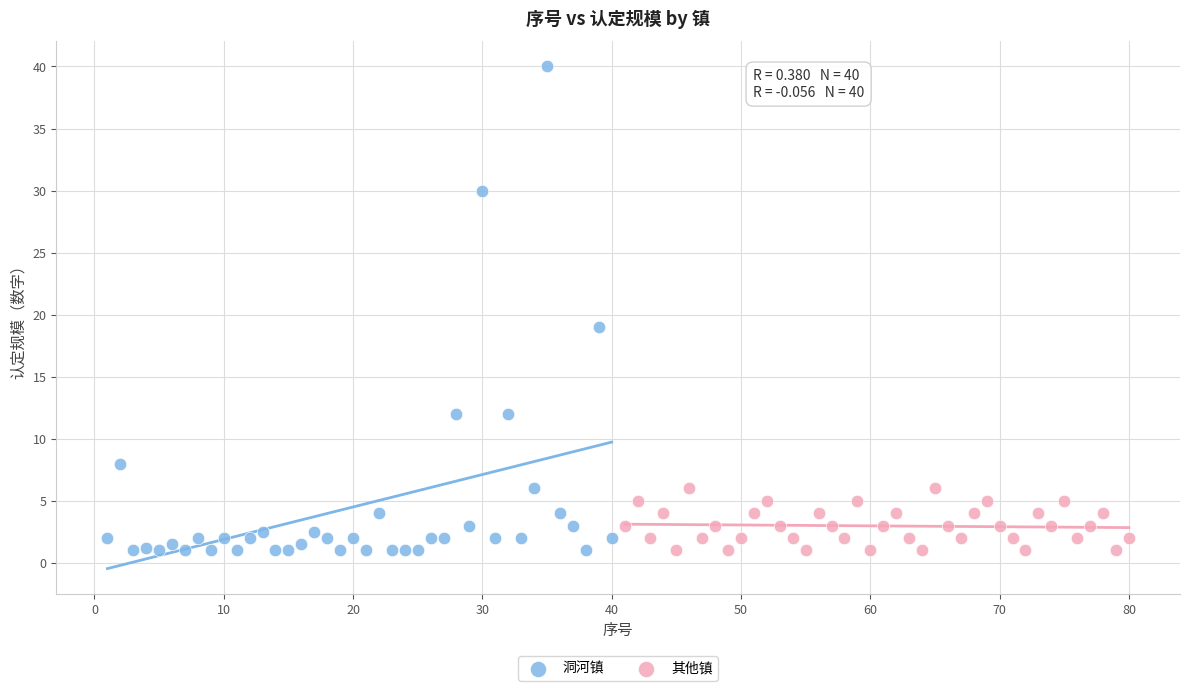

Which series reaches the maximum Y coordinate?

洞河镇